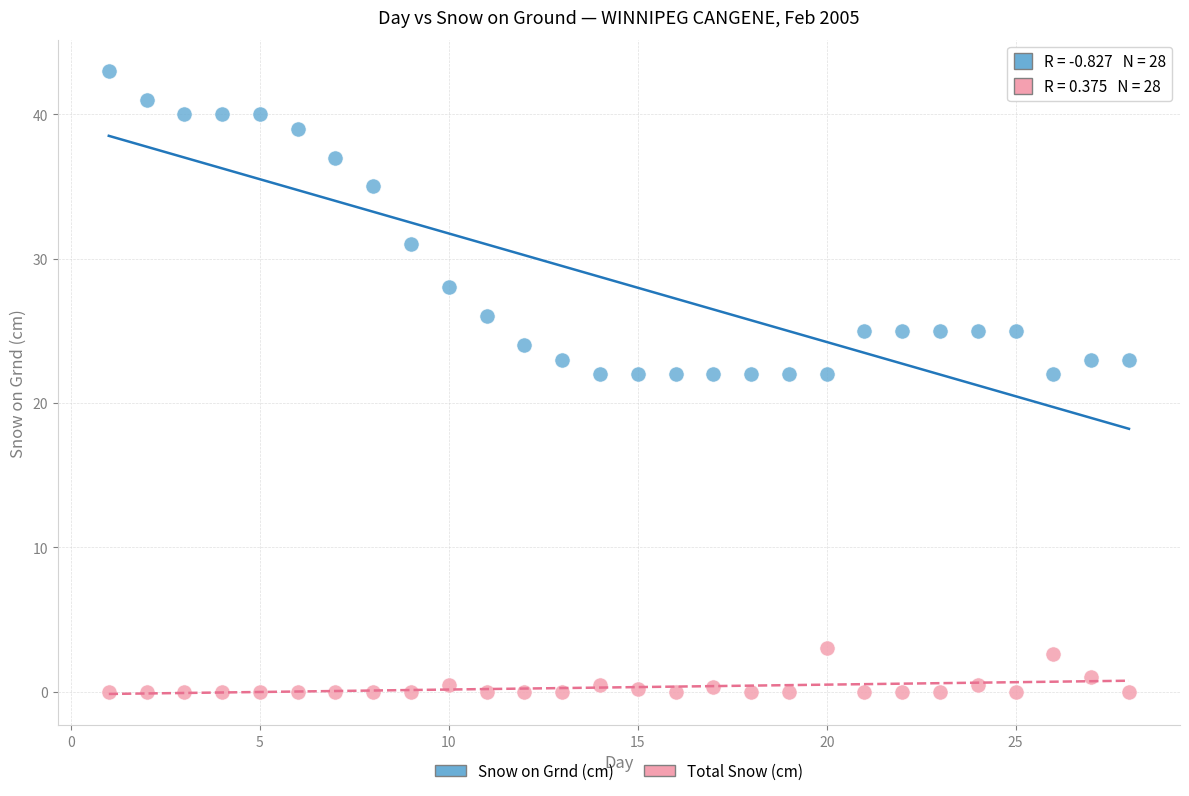

Across all data points, what is the range of Y values (max minus min)?

43.0